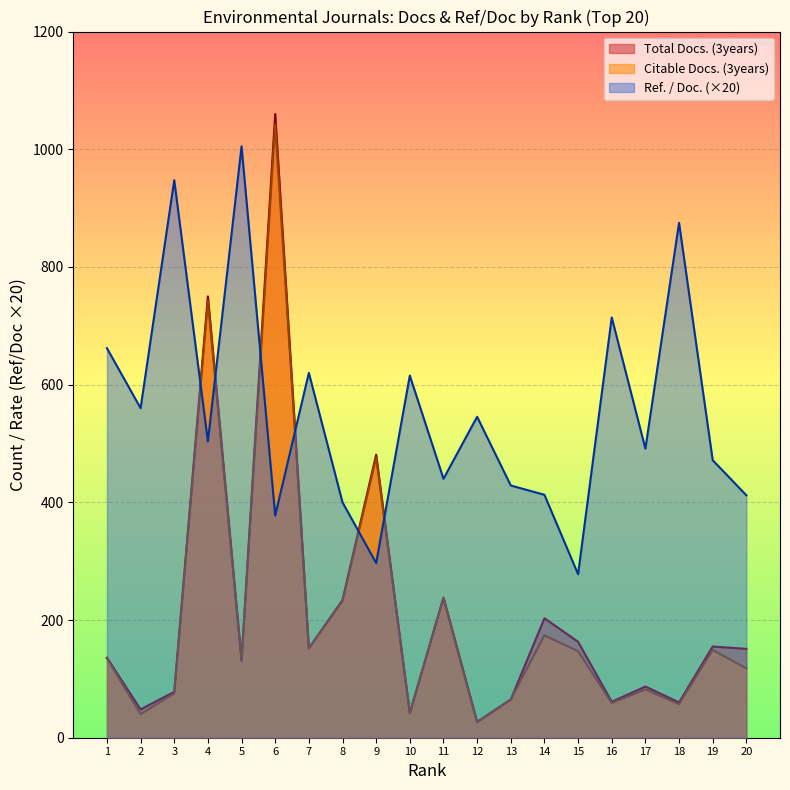

At how many categories does at least one series exceed 260?

20